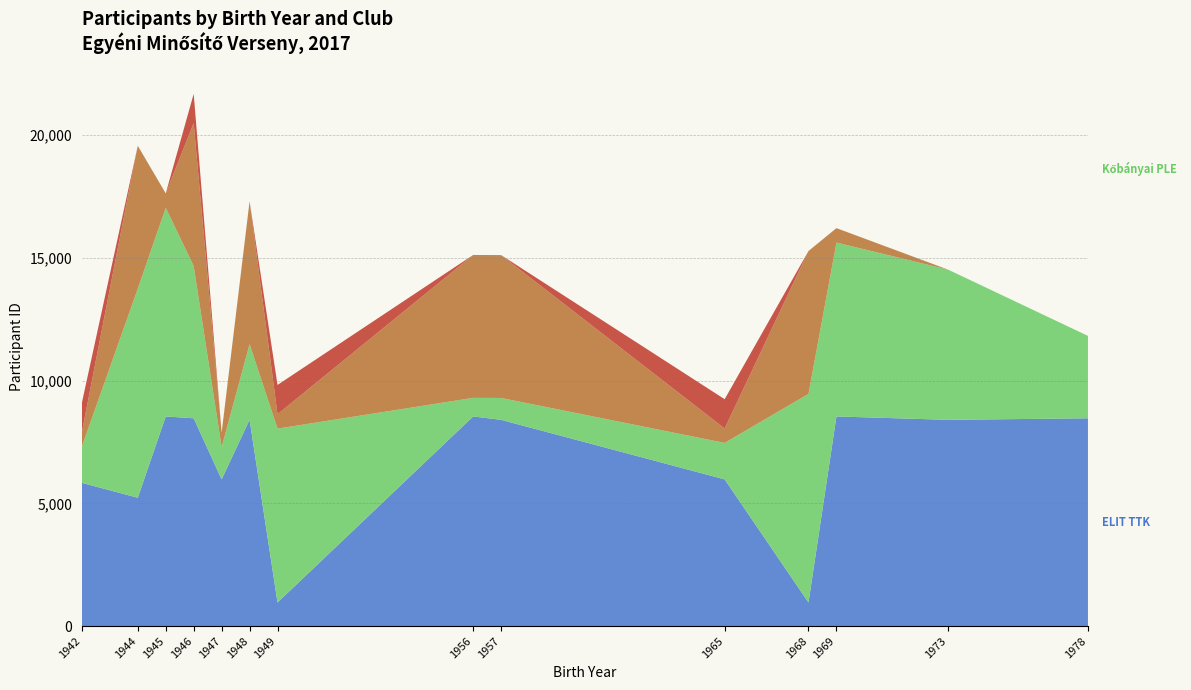

Reading left to right, list all the values displayed in this chart.

ELIT TTK: 1942=5835	1944=5228	1945=8541	1946=8466	1947=5977	1948=8403	1949=959	1956=8541	1957=8403	1965=5977	1968=959	1969=8541	1973=8403	1978=8466
Kőbányai PLE: 1942=1486	1944=8521	1945=8502	1946=6206	1947=1314	1948=3083	1949=7086	1956=758	1957=892	1965=1486	1968=8502	1969=7086	1973=6119	1978=3358
LOMBIK Technikai Sportok Egyesülete: 1942=588	1944=5822	1945=588	1946=5822	1947=588	1948=5822	1949=588	1956=5822	1957=5822	1965=588	1968=5822	1969=588	1973=0	1978=0
BKV TTE: 1942=1193	1944=0	1945=0	1946=1193	1947=0	1948=0	1949=1193	1956=0	1957=0	1965=1193	1968=0	1969=0	1973=0	1978=0